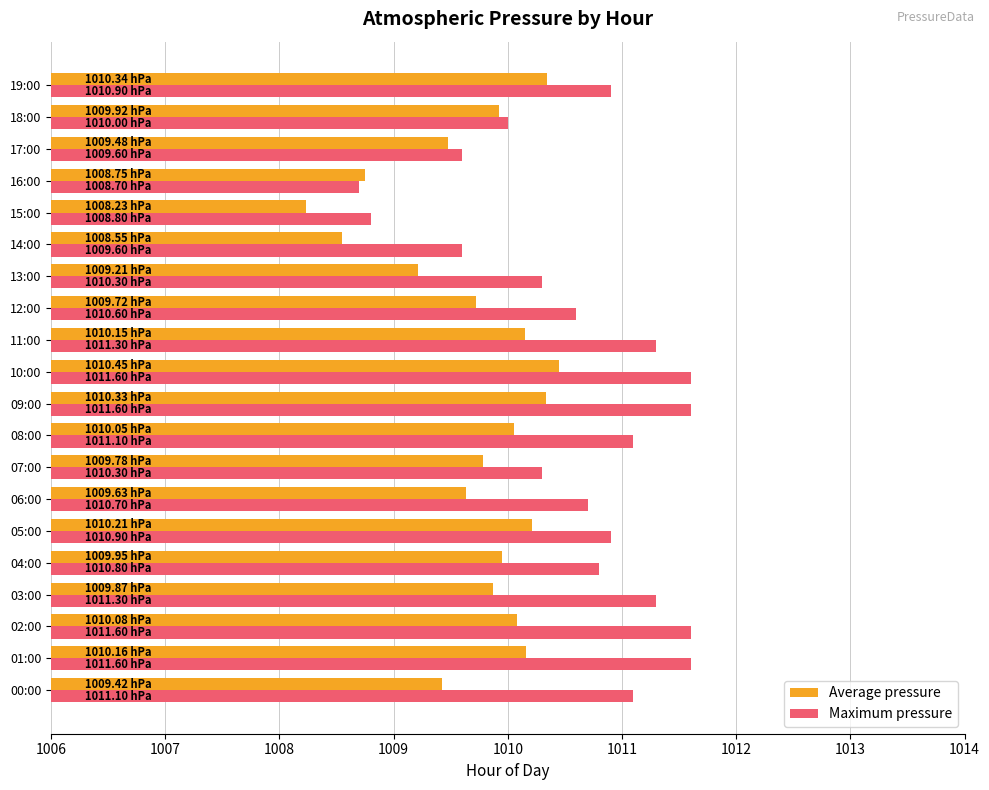

Which series has the widest spread of values?

Maximum pressure